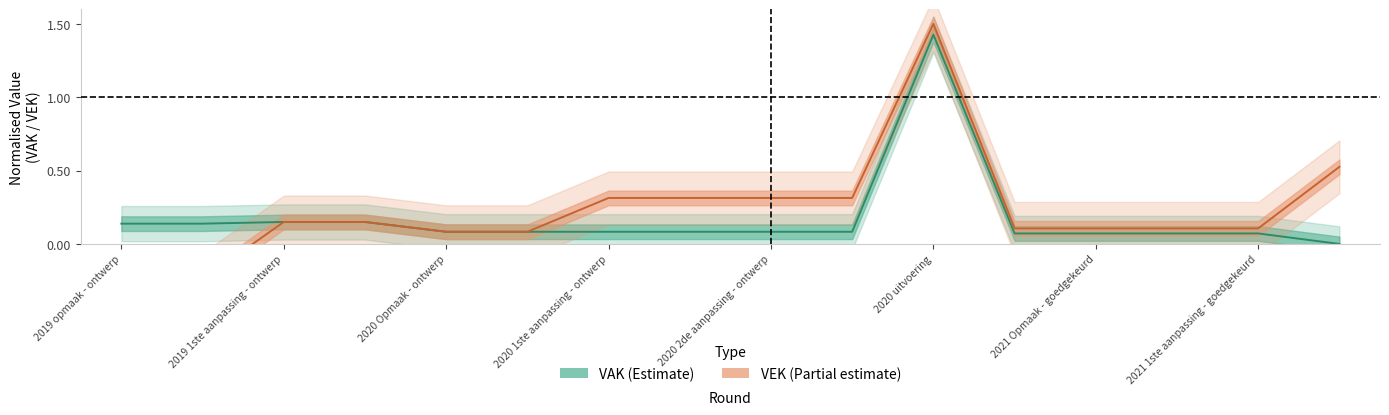

What is the sum of the VAK values at 2020 1ste aanpassing - goedgekeurd and 2020 uitvoering?

1.5